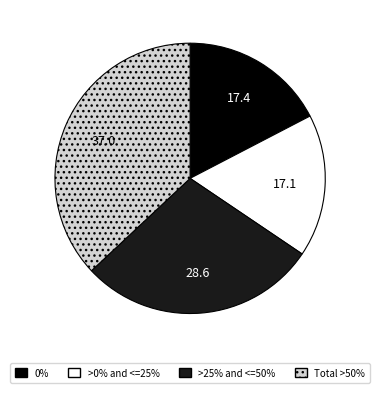

Is there any slice that represents more than half of the pie?

No